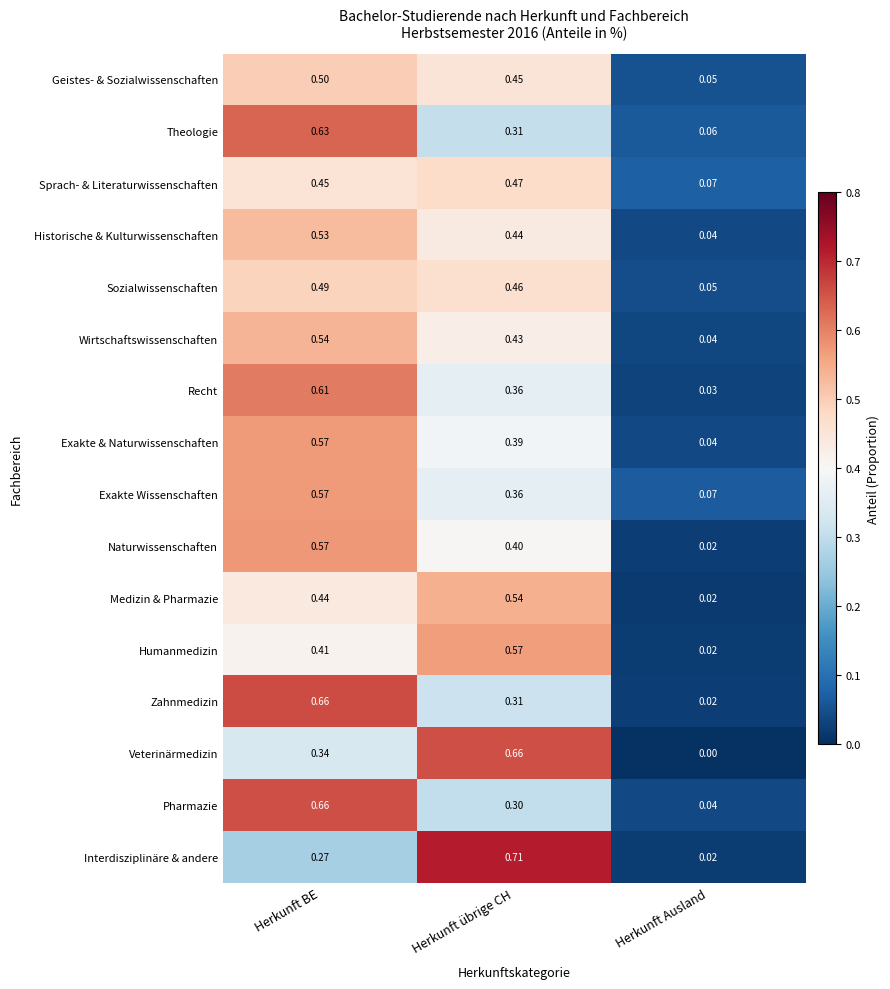

Is the value of Sozialwissenschaften at Herkunft Ausland greater than the value of Naturwissenschaften at Herkunft übrige CH?

No